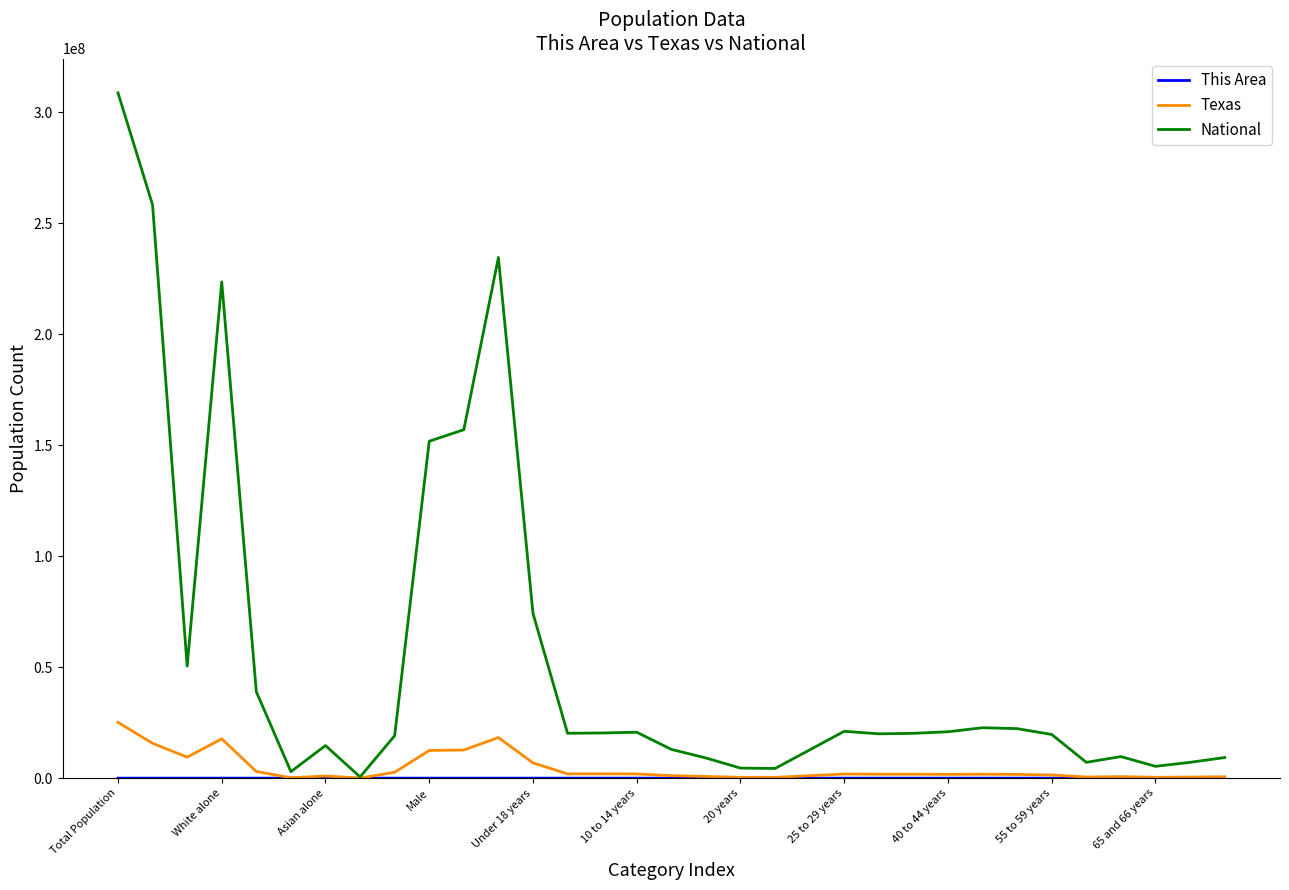

What is the greatest value displayed?

308745538